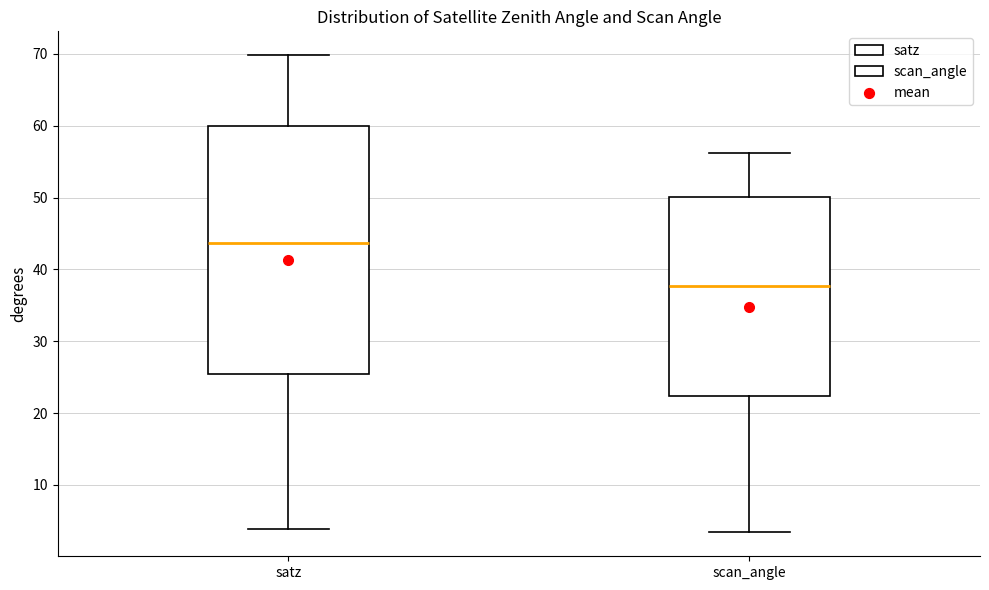

Where does the lower whisker of the box for satz end on the y-axis? The values are not printed on the chart, so give them approximately, as read against the axis.

4